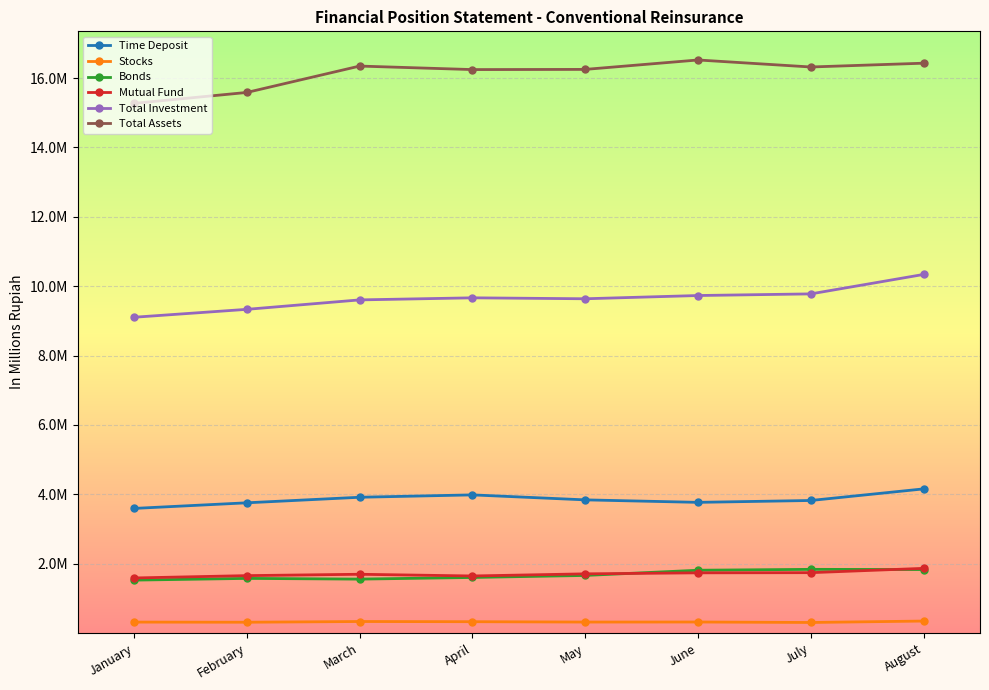

Rank the series by their maximum value, from highest to lowest.

Total Assets, Total Investment, Time Deposit, Mutual Fund, Bonds, Stocks